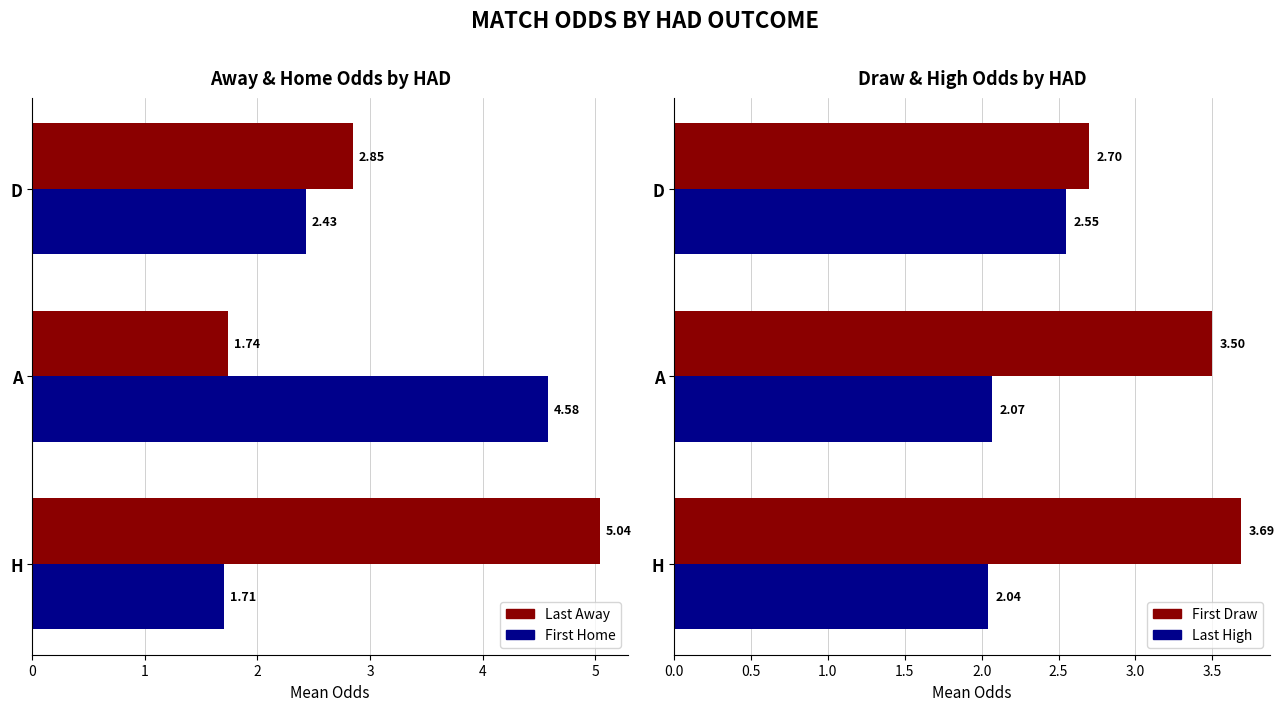

At how many categories does at least one series exceed 2?

3